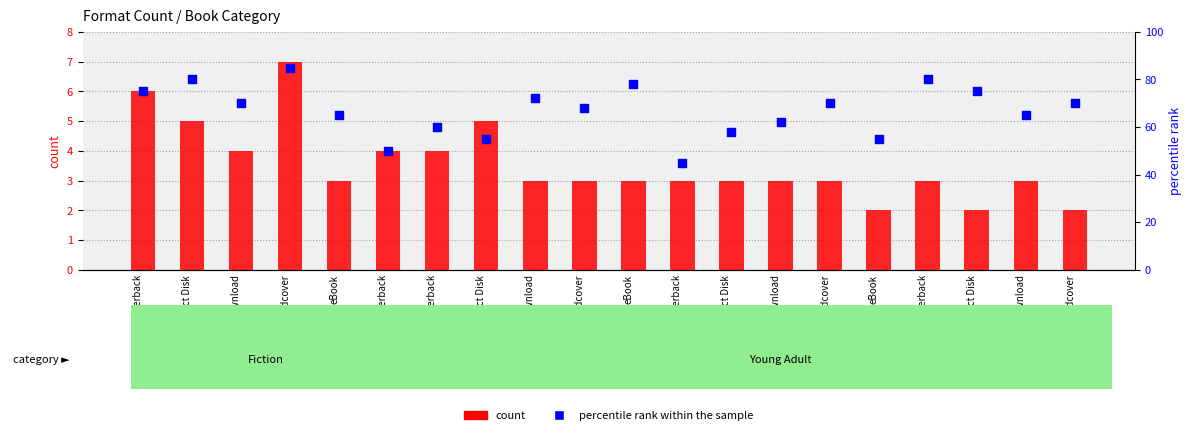

At how many categories does at least one series exceed 14?

20